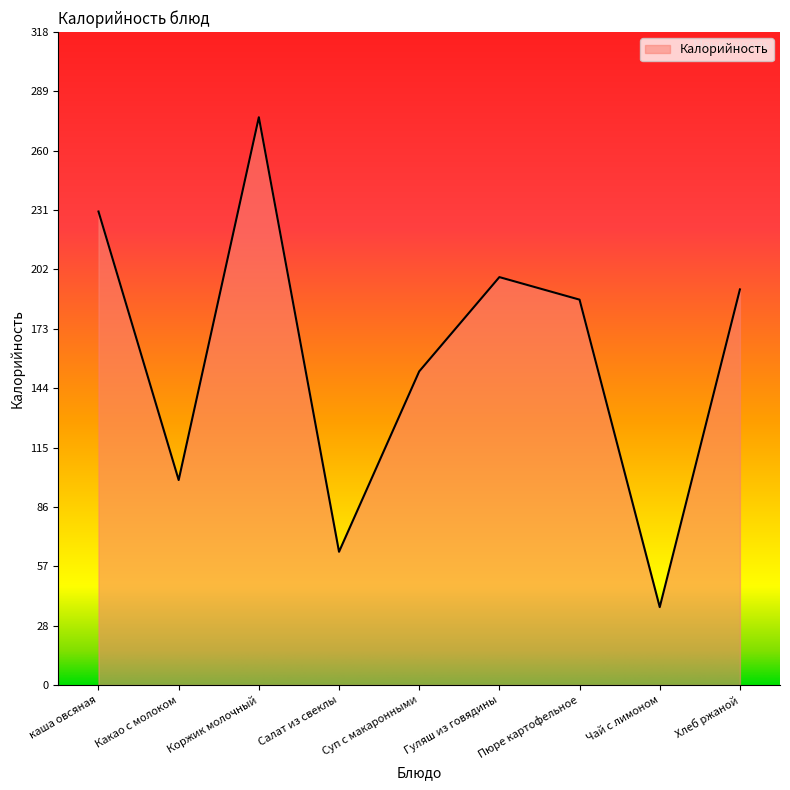

What is the change in value from Какао с молоком to Гуляш из говядины?

+99